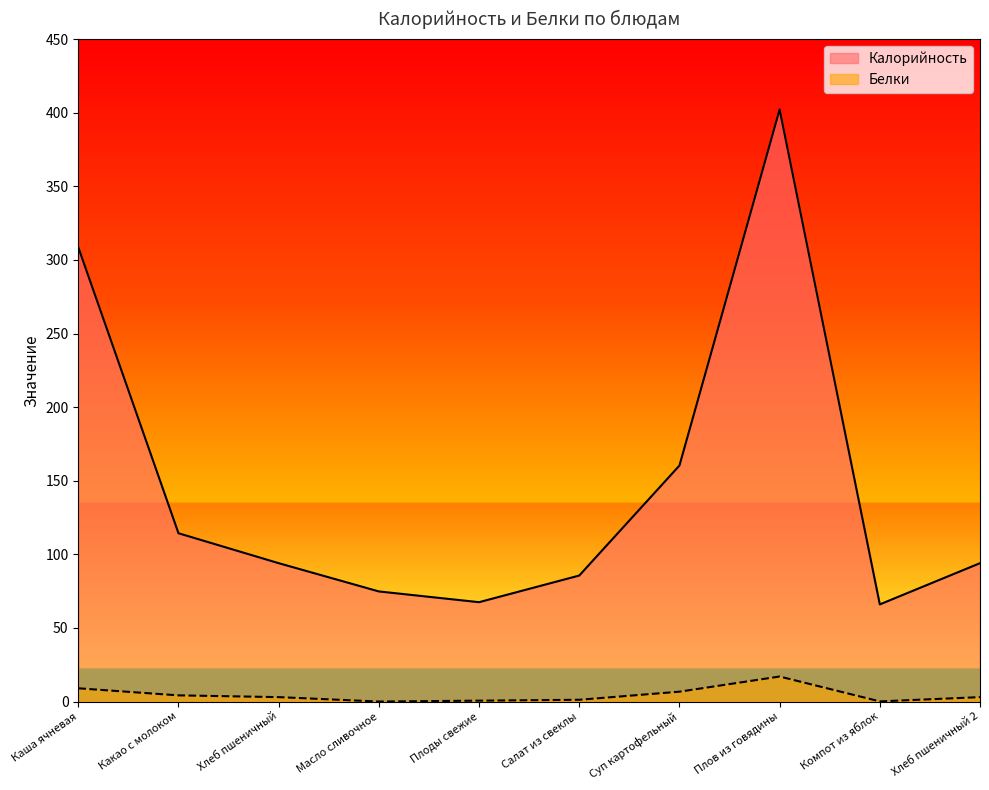

Reading left to right, extract all data points from this chart.

Калорийность: 308.6	114.3	94.0	74.8	67.5	85.6	160.3	402.2	66.0	94.0
Белки: 9.0	4.2	3.0	0.0	0.6	1.2	6.7	17.0	0.1	3.0